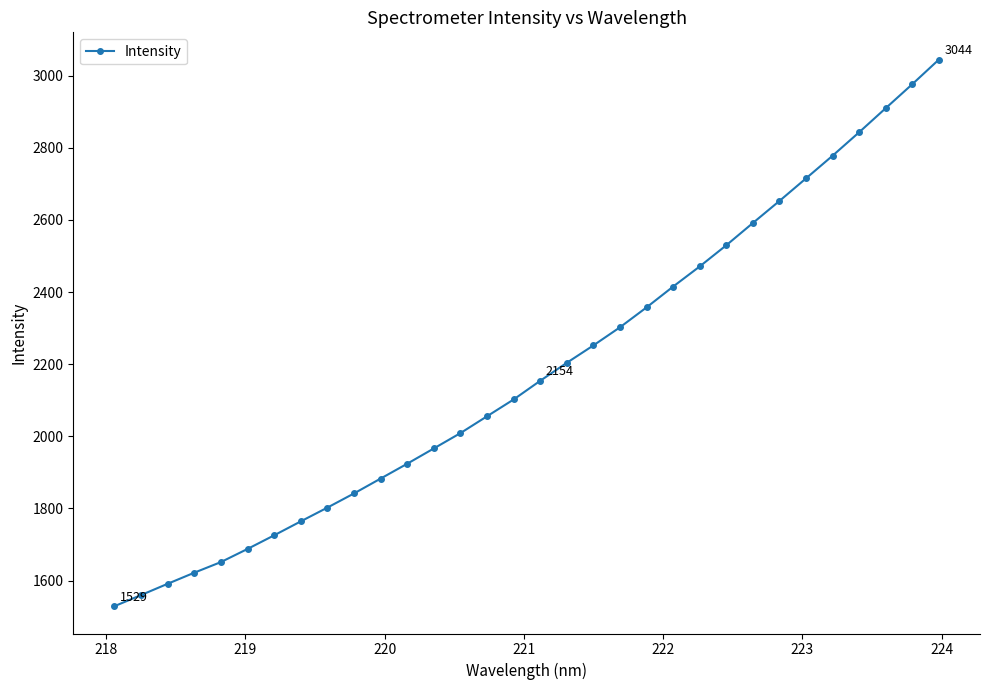

How many series are shown in this chart?

1